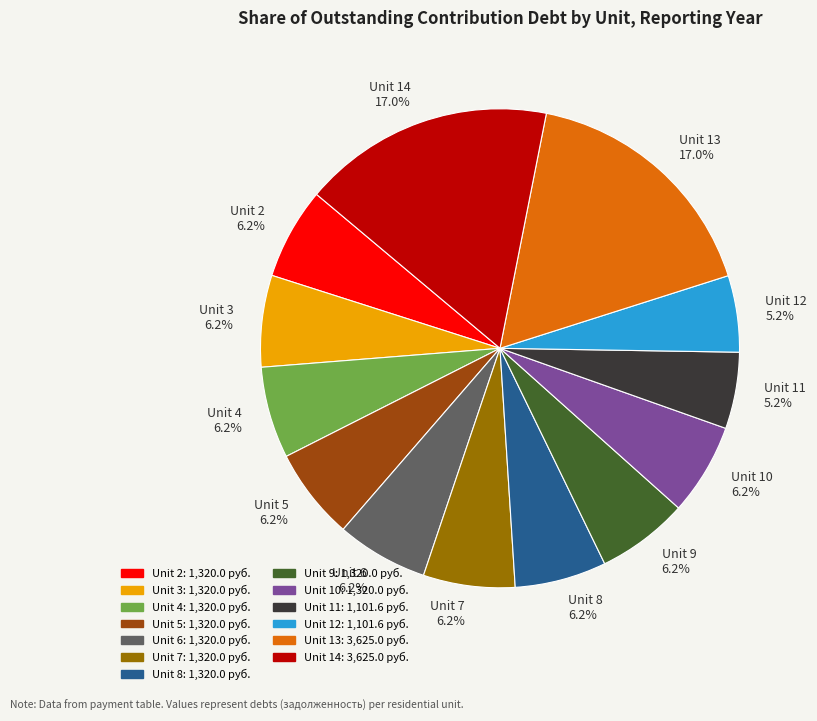

How many segments does this pie chart have?

13